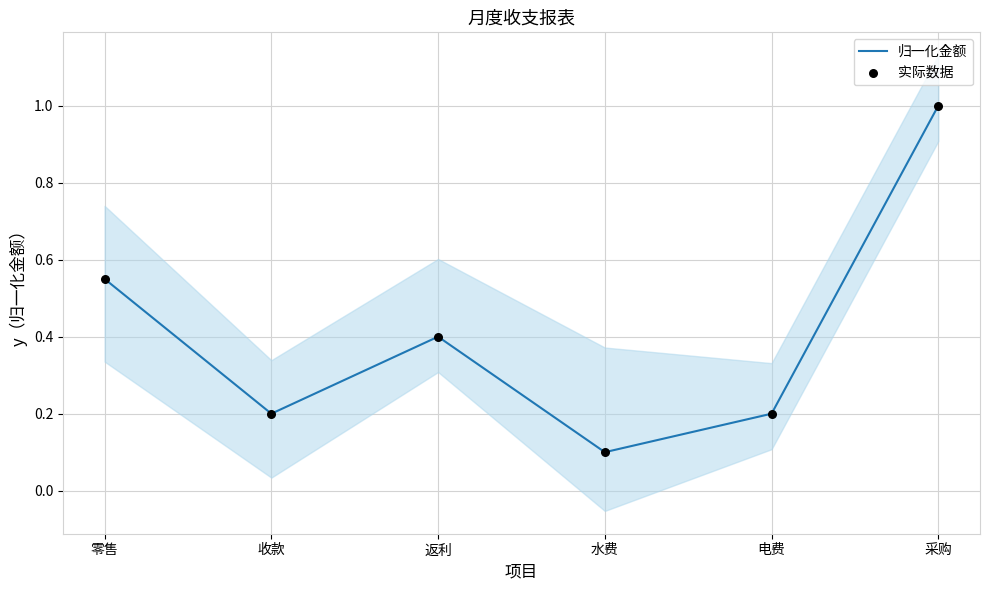

Which series reaches the minimum Y coordinate?

归一化金额